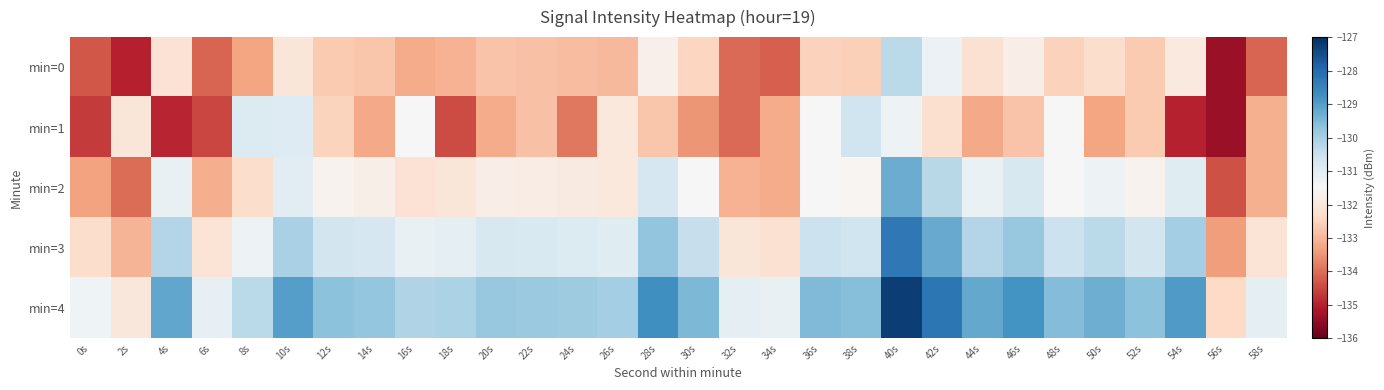

How many categories are shown in the chart?

30